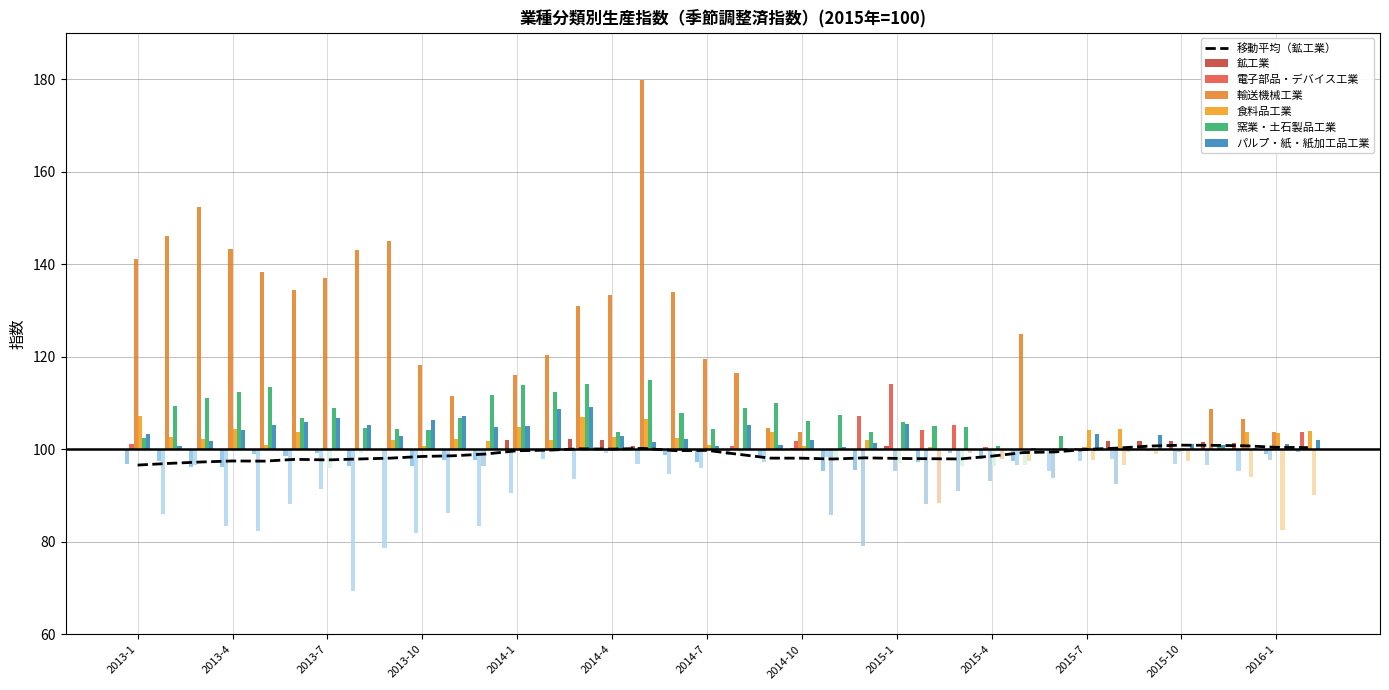

Reading left to right, what are all the values shown in this chart?

鉱工業: 96.7	97.4	96.1	96.1	99.0	98.5	99.2	96.4	99.8	96.4	97.7	97.6	101.9	99.7	102.2	102.1	100.8	98.7	97.2	98.8	98.0	100.2	95.4	95.5	100.7	97.3	99.2	97.8	97.5	99.8	100.2	101.7	101.8	101.7	101.5	101.3	99.0	99.5
電子部品・デバイス工業: 101.1	85.9	96.5	83.5	82.3	88.2	91.4	69.4	78.6	81.8	86.3	83.3	90.5	97.9	93.5	99.2	96.8	94.7	96.0	100.7	97.3	101.7	98.3	107.1	114.2	104.2	105.3	100.5	96.6	95.3	97.5	97.9	100.7	96.7	96.5	95.3	97.7	103.7
輸送機械工業: 141.2	146.0	152.4	143.2	138.3	134.5	137.1	143.1	145.1	118.1	111.6	96.3	116.0	120.4	131.0	133.4	179.9	133.9	119.5	116.4	104.5	103.8	85.7	79.1	95.3	88.2	91.0	93.2	124.8	93.8	100.4	92.4	99.7	99.3	108.6	106.5	103.7	99.8
食料品工業: 107.2	102.6	102.2	104.3	101.0	103.8	95.9	99.2	102.0	100.7	102.2	101.7	104.8	102.1	106.9	102.7	106.5	102.5	101.0	98.5	103.7	100.7	98.0	102.0	97.0	100.5	96.3	96.4	96.5	100.1	104.2	104.3	100.2	100.3	99.9	103.7	103.6	103.9
窯業・土石製品工業: 102.4	109.3	111.0	112.3	113.5	106.7	109.0	104.5	104.4	104.2	106.7	111.8	113.8	112.4	114.0	103.7	115.0	107.8	104.3	109.0	110.0	106.2	107.3	103.8	105.8	105.0	104.7	100.6	97.5	102.8	97.7	96.5	99.0	97.4	100.8	93.9	82.6	90.0
パルプ・紙・紙加工品工業: 103.2	100.8	101.8	104.2	105.3	105.8	106.7	105.2	102.9	106.3	107.1	104.7	105.1	108.6	109.2	102.8	101.5	102.2	100.8	105.3	100.9	102.0	100.4	101.4	105.5	88.3	99.1	97.8	100.2	100.2	103.3	99.3	103.0	101.1	100.9	100.2	101.2	102.0